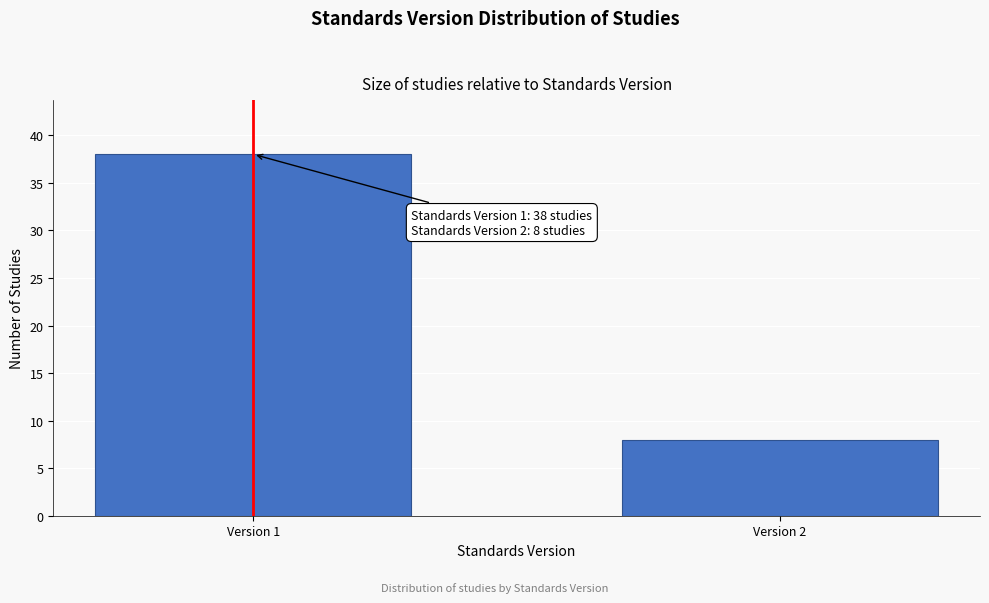

Reading left to right, transcribe all the data shown in this chart.

38	8